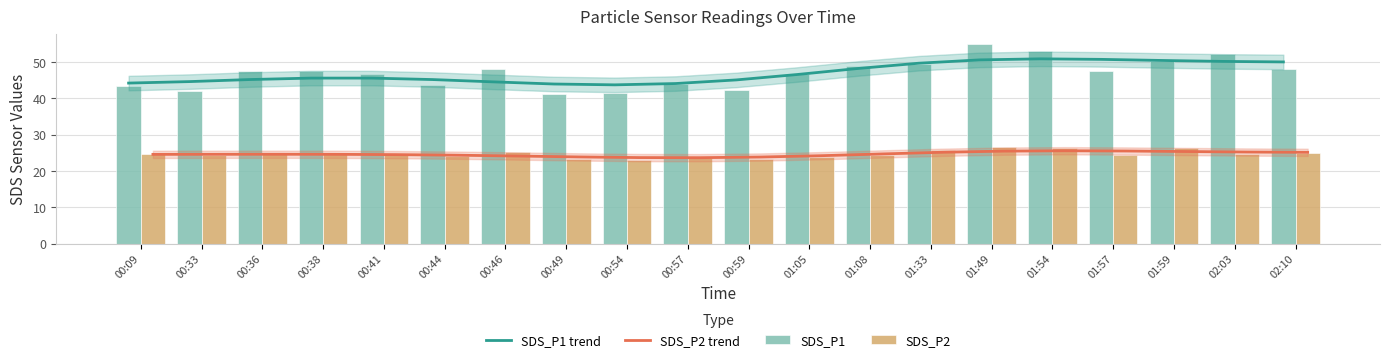

Reading right to left, extract all data points from this chart.

SDS_P1 trend: 50.0	50.2	50.4	50.7	50.9	50.6	49.7	48.2	46.5	45.1	44.1	43.7	43.9	44.5	45.2	45.6	45.6	45.2	44.6	44.2
SDS_P2 trend: 25.1	25.2	25.4	25.5	25.6	25.5	25.2	24.7	24.2	23.8	23.7	23.7	23.9	24.1	24.3	24.5	24.6	24.6	24.6	24.6
SDS_P1: 48.2	52.3	50.4	47.4	53.0	55.1	49.5	48.9	46.8	42.2	44.0	41.4	41.1	48.0	43.8	46.6	47.4	47.5	42.0	43.3
SDS_P2: 25.0	24.6	26.3	24.4	26.3	26.7	25.7	24.4	23.8	23.3	23.5	22.9	23.4	25.2	24.1	24.6	24.9	24.7	24.4	24.6